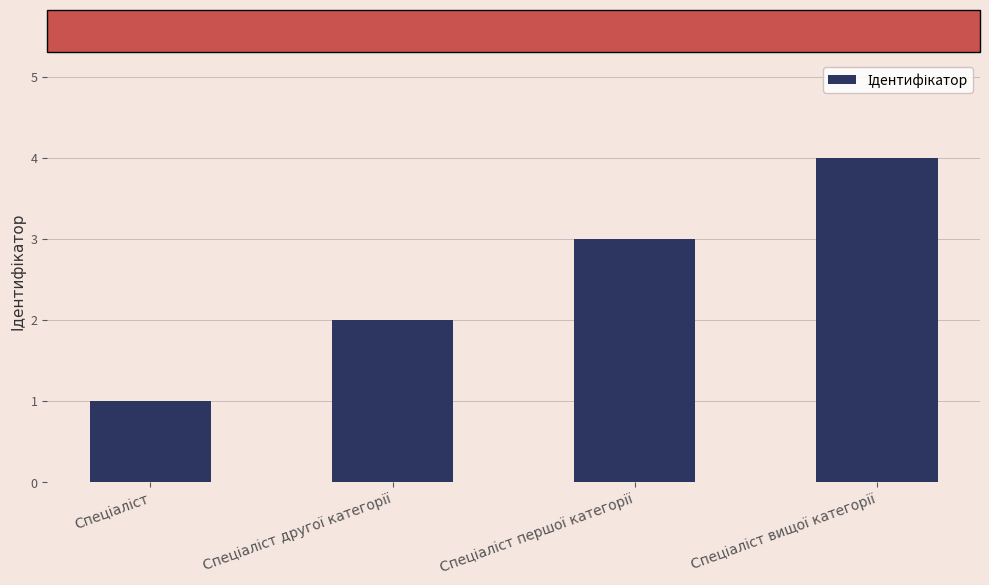

How many values are between 2 and 4?

3